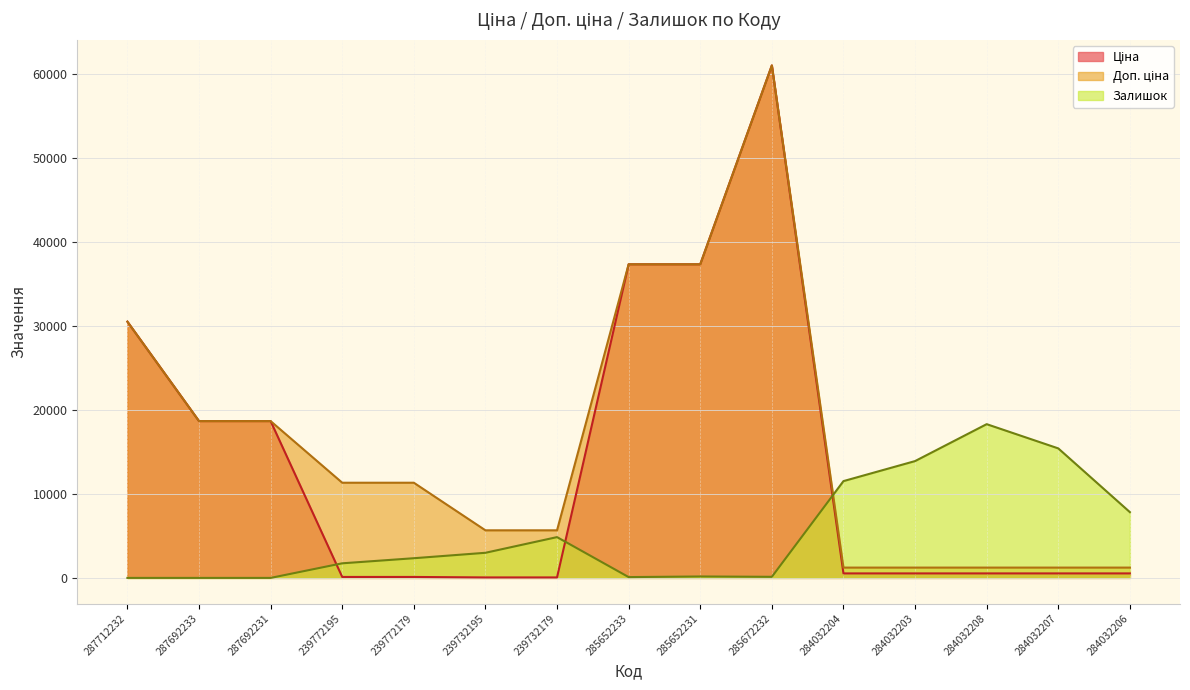

What is the difference between the maximum and second lowest values in the Доп. ціна series?

59797.5